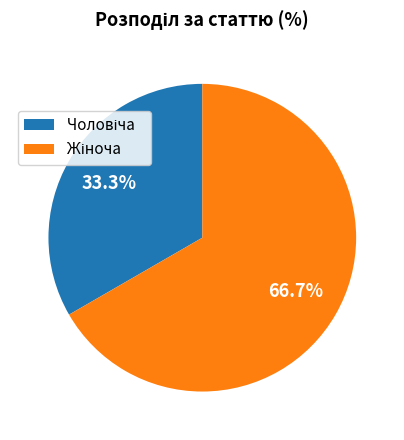

Does any single category account for the majority?

Yes